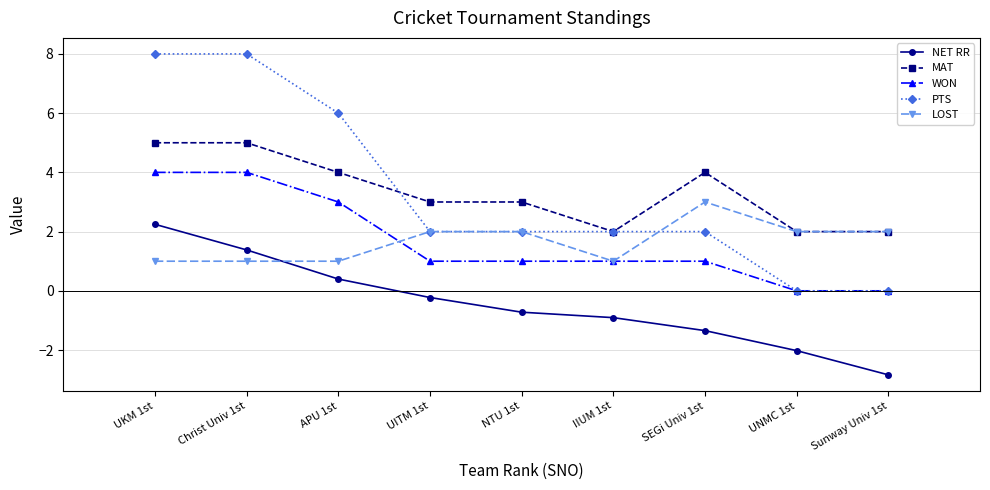

Reading left to right, extract all data points from this chart.

NET RR: UKM 1st=2.2	Christ Univ 1st=1.4	APU 1st=0.4	UITM 1st=-0.2	NTU 1st=-0.7	IIUM 1st=-0.9	SEGi Univ 1st=-1.3	UNMC 1st=-2.0	Sunway Univ 1st=-2.8
MAT: UKM 1st=5.0	Christ Univ 1st=5.0	APU 1st=4.0	UITM 1st=3.0	NTU 1st=3.0	IIUM 1st=2.0	SEGi Univ 1st=4.0	UNMC 1st=2.0	Sunway Univ 1st=2.0
WON: UKM 1st=4.0	Christ Univ 1st=4.0	APU 1st=3.0	UITM 1st=1.0	NTU 1st=1.0	IIUM 1st=1.0	SEGi Univ 1st=1.0	UNMC 1st=0.0	Sunway Univ 1st=0.0
PTS: UKM 1st=8.0	Christ Univ 1st=8.0	APU 1st=6.0	UITM 1st=2.0	NTU 1st=2.0	IIUM 1st=2.0	SEGi Univ 1st=2.0	UNMC 1st=0.0	Sunway Univ 1st=0.0
LOST: UKM 1st=1.0	Christ Univ 1st=1.0	APU 1st=1.0	UITM 1st=2.0	NTU 1st=2.0	IIUM 1st=1.0	SEGi Univ 1st=3.0	UNMC 1st=2.0	Sunway Univ 1st=2.0